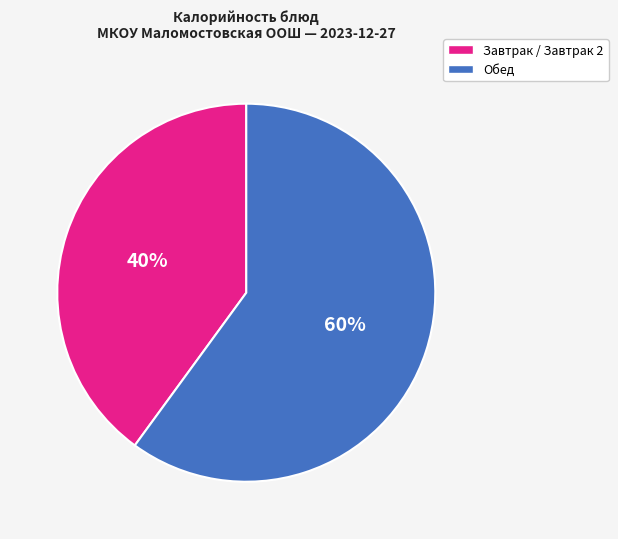

Is there a majority slice in this chart?

Yes